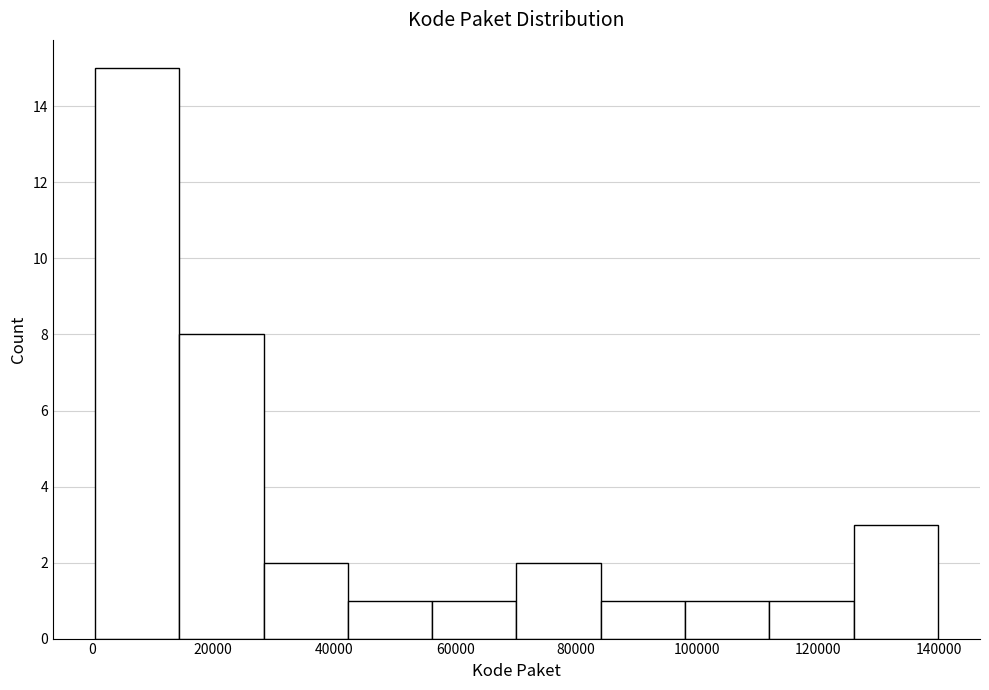

What is the height of the bar covering 84000 to 98000 on the x-axis? Neither the bar edges nor the heights are printed on the chart, so give them approximately, as read against the axes.

1